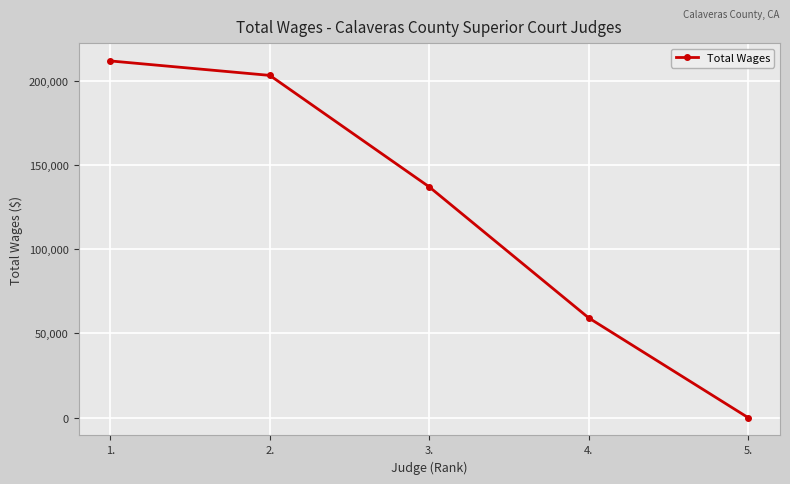

What is the sum of the values at 3. and 1.?

348761